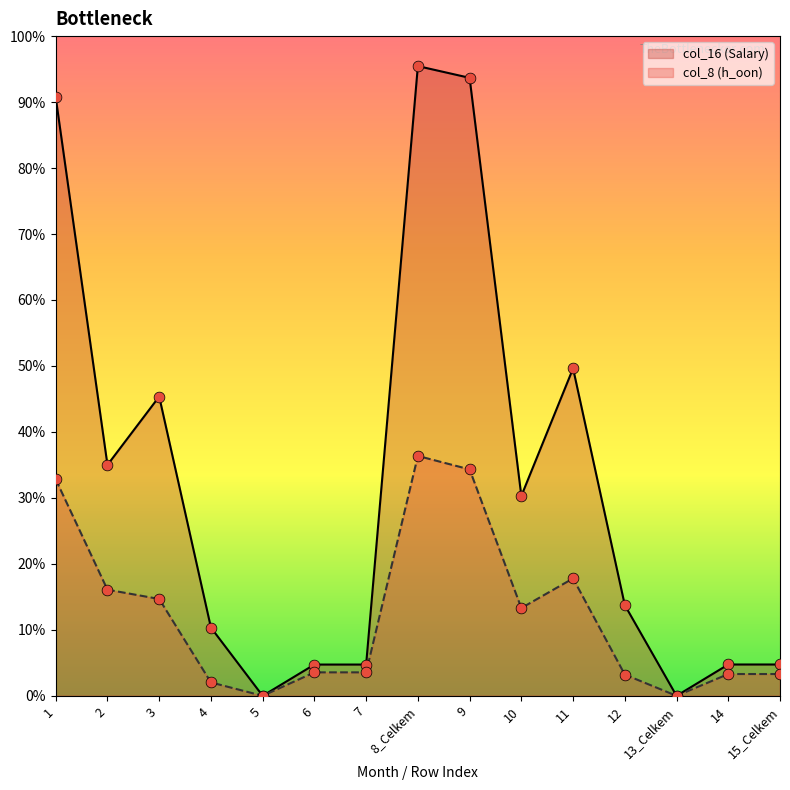

Which series reaches the maximum Y coordinate?

col_16 (Salary)